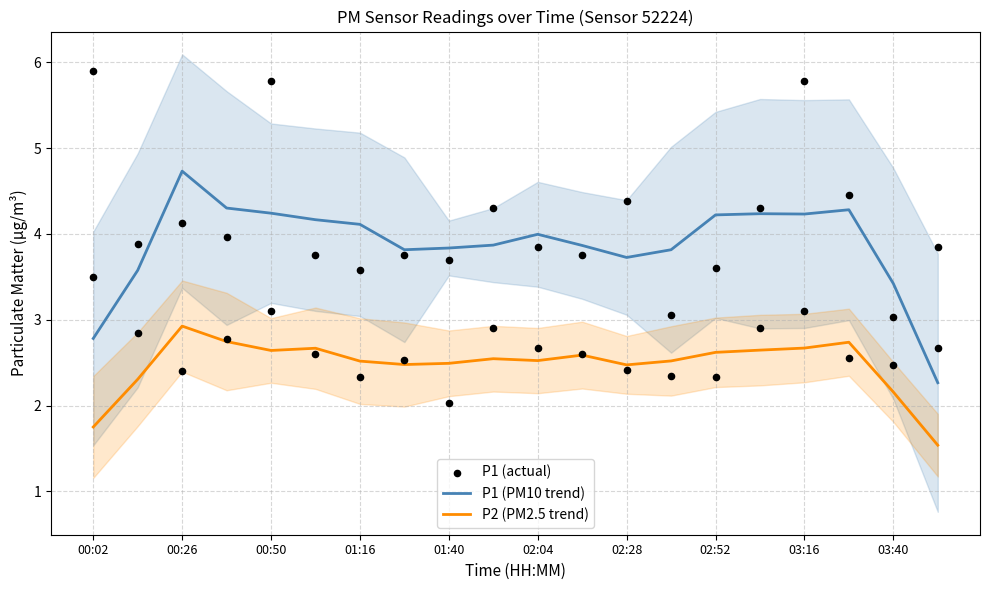

Which series reaches the minimum Y coordinate?

P2 (PM2.5 trend)